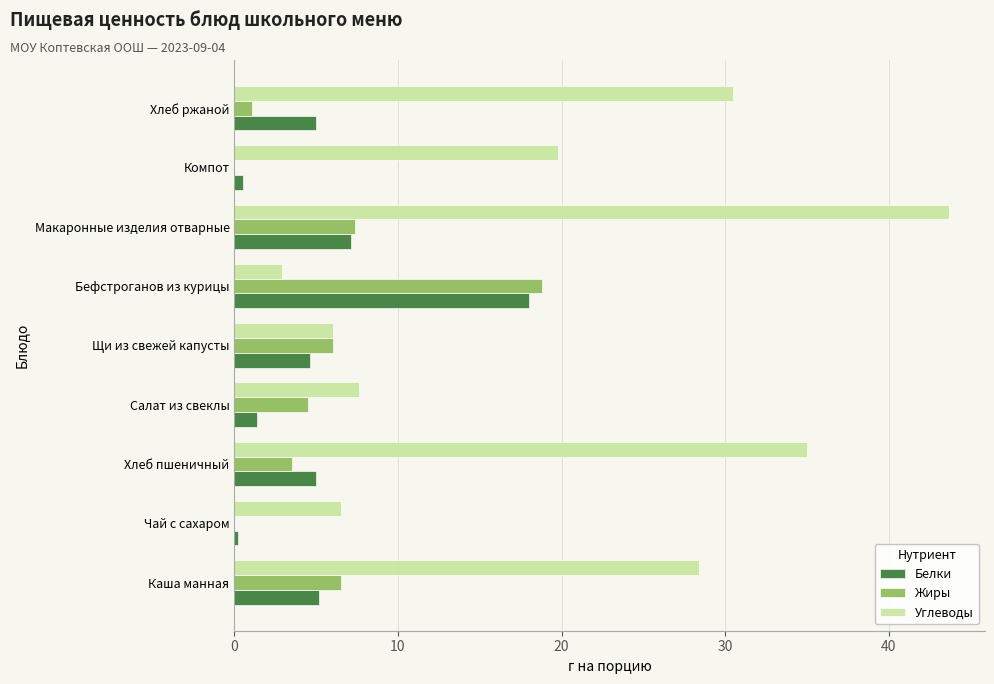

Between Щи из свежей капусты and Макаронные изделия отварные, which series saw the biggest shift?

Углеводы